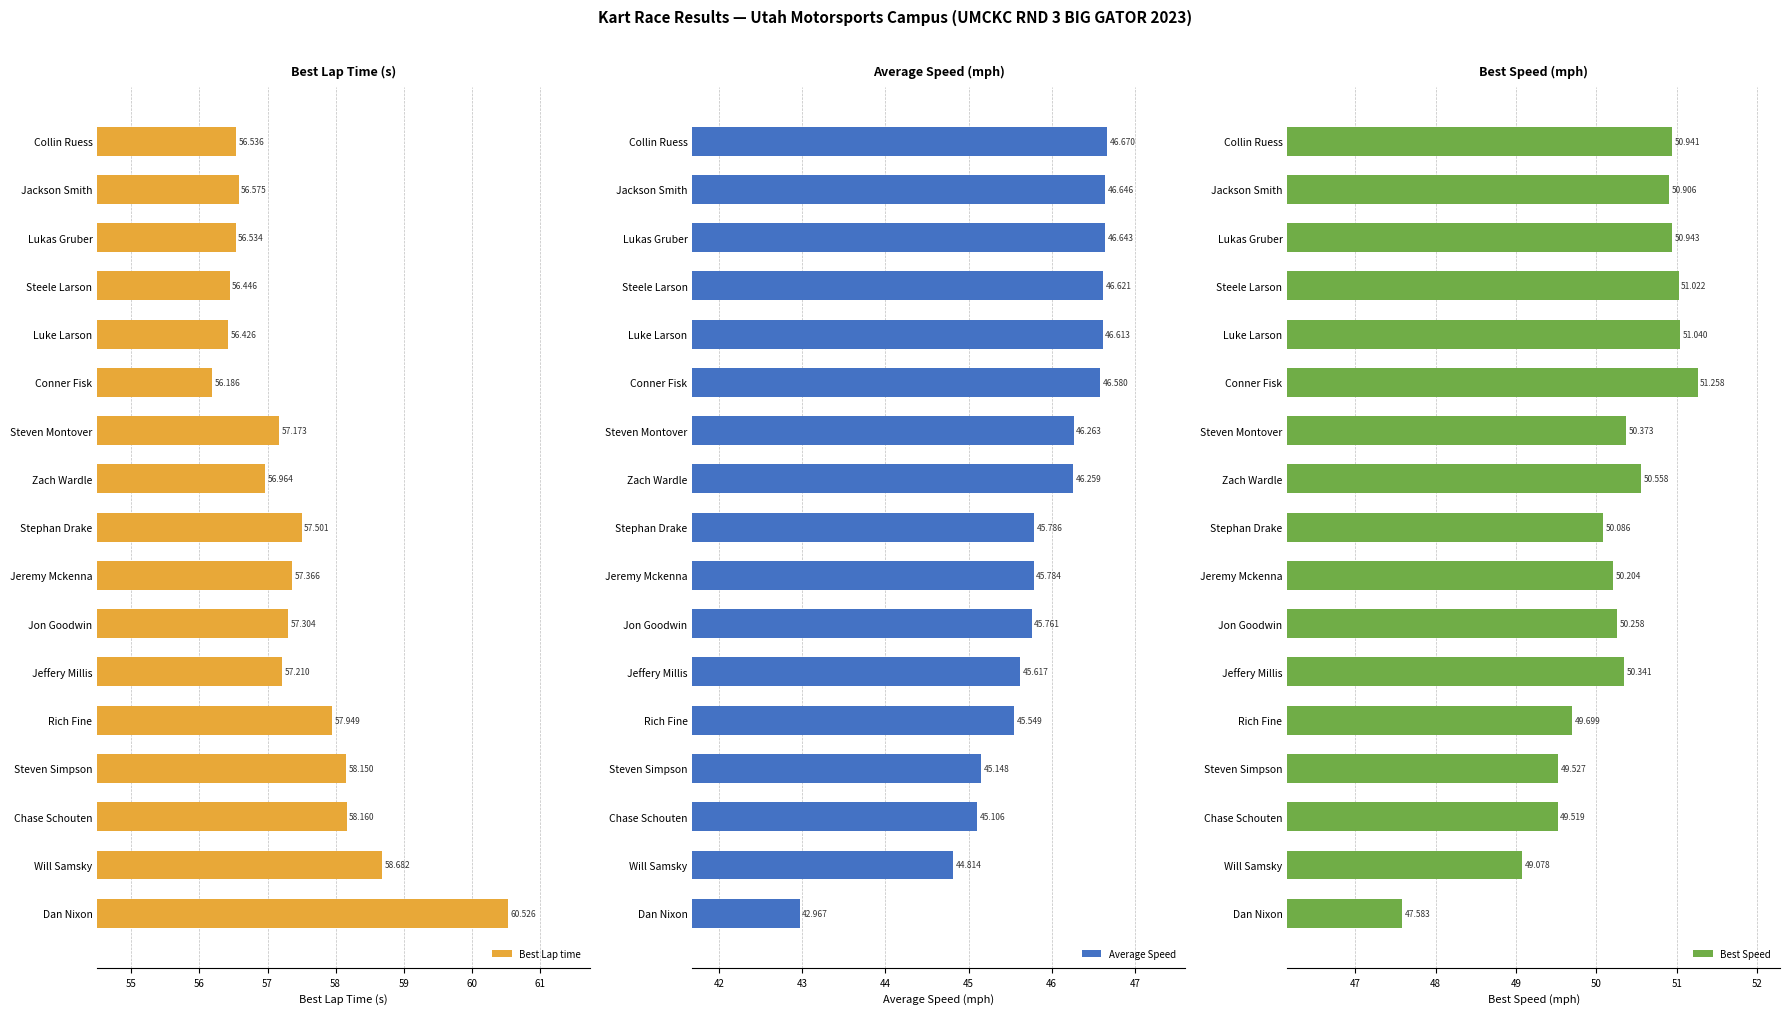

List the series in order of their overall mean, highest first.

Best Lap time, Best Speed, Average Speed